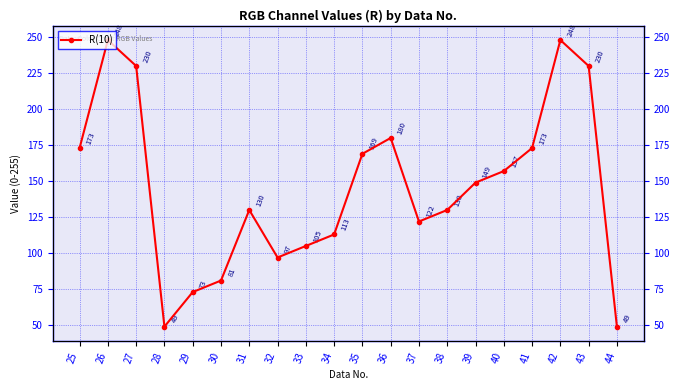

What is the sum of all values?

2906